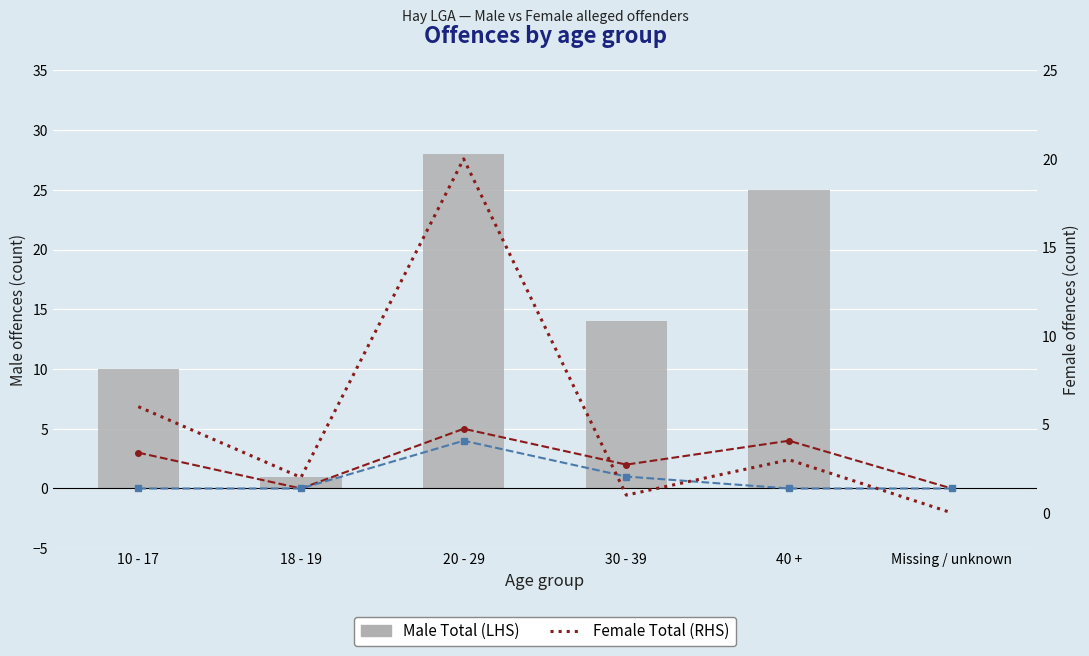

Reading right to left, extract all data points from this chart.

Male Intimidation: Missing / unknown=0	40 +=4	30 - 39=2	20 - 29=5	18 - 19=0	10 - 17=3
Female Intimidation: Missing / unknown=0	40 +=0	30 - 39=1	20 - 29=4	18 - 19=0	10 - 17=0
Male Total (LHS): Missing / unknown=0	40 +=25	30 - 39=14	20 - 29=28	18 - 19=1	10 - 17=10
Female Total (RHS): Missing / unknown=0	40 +=3	30 - 39=1	20 - 29=20	18 - 19=2	10 - 17=6